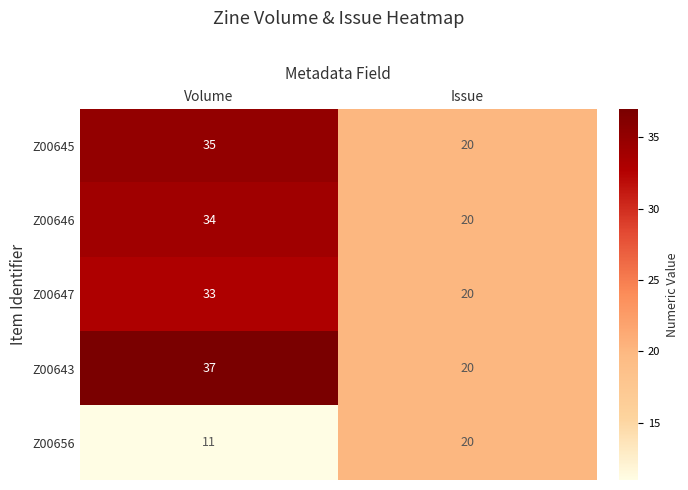

Between Volume and Issue, which series saw the biggest shift?

Z00643